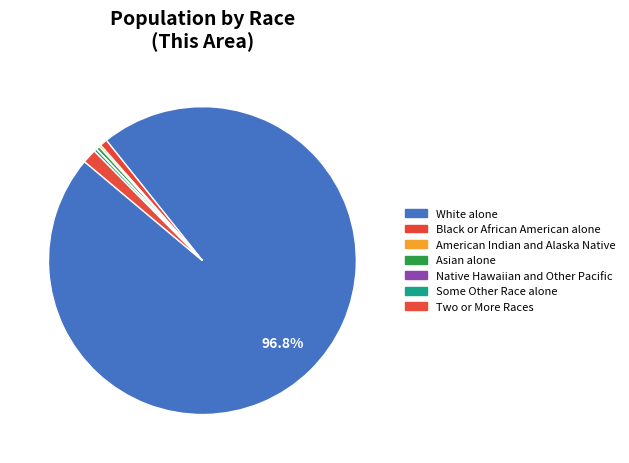

Which slice is the smallest?

Native Hawaiian and Other Pacific